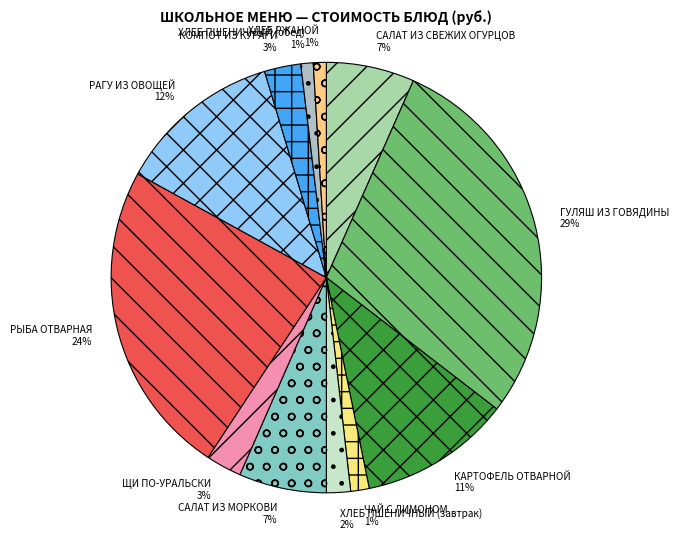

What is the largest slice in the pie chart?

ГУЛЯШ ИЗ ГОВЯДИНЫ